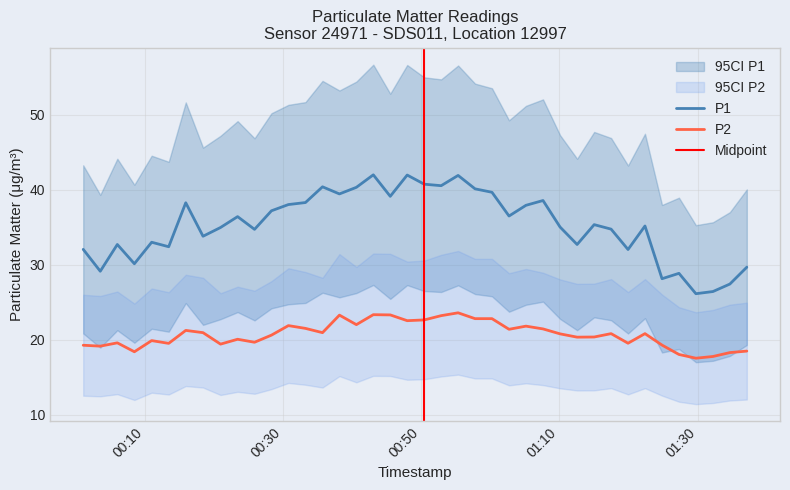

Which series has the widest spread of values?

P1